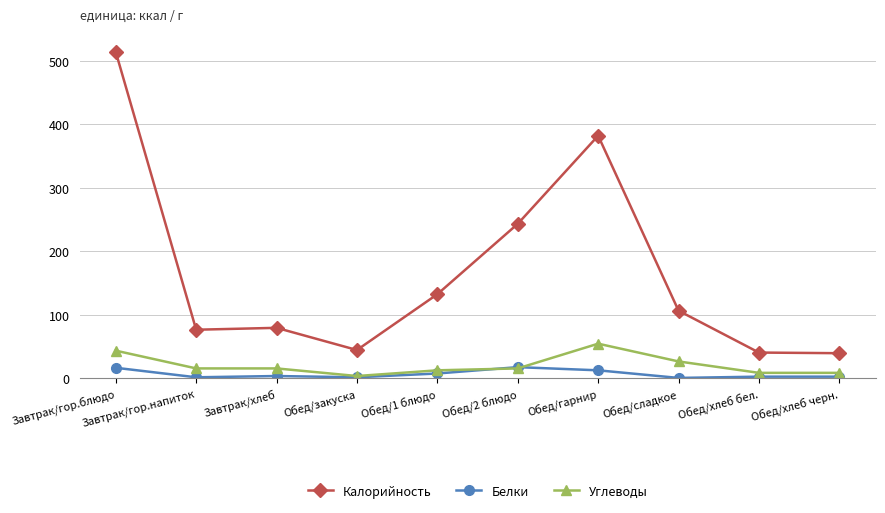

Which series has the largest total across all categories?

Калорийность